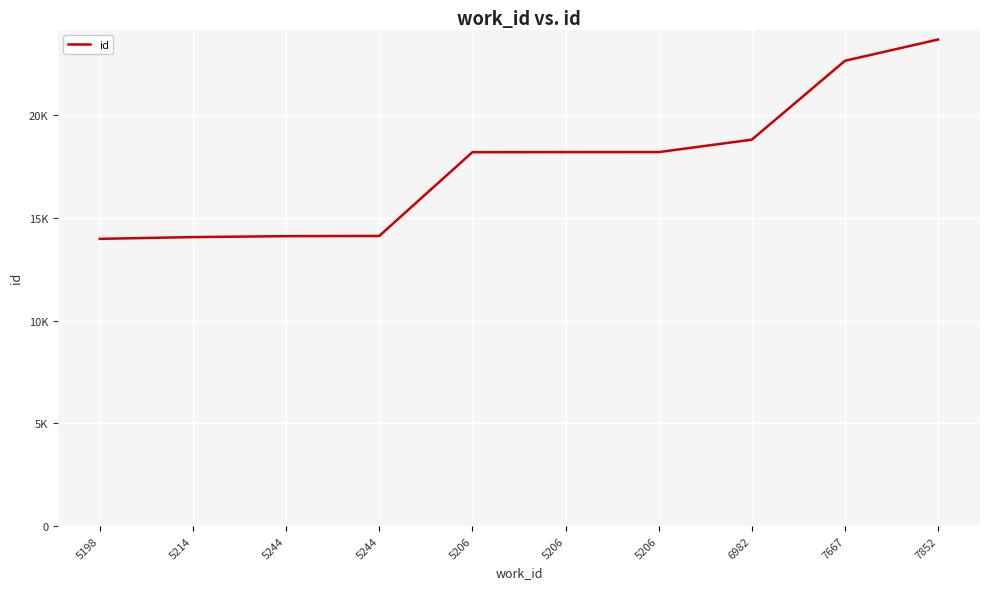

What is the ratio of the value at 5206 to the value at 5198?

1.3